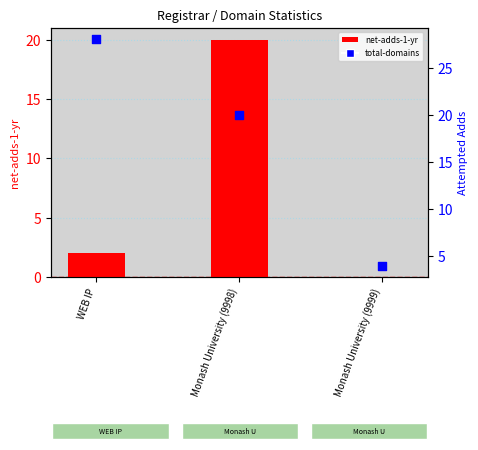

Which series reaches the maximum Y coordinate?

total-domains